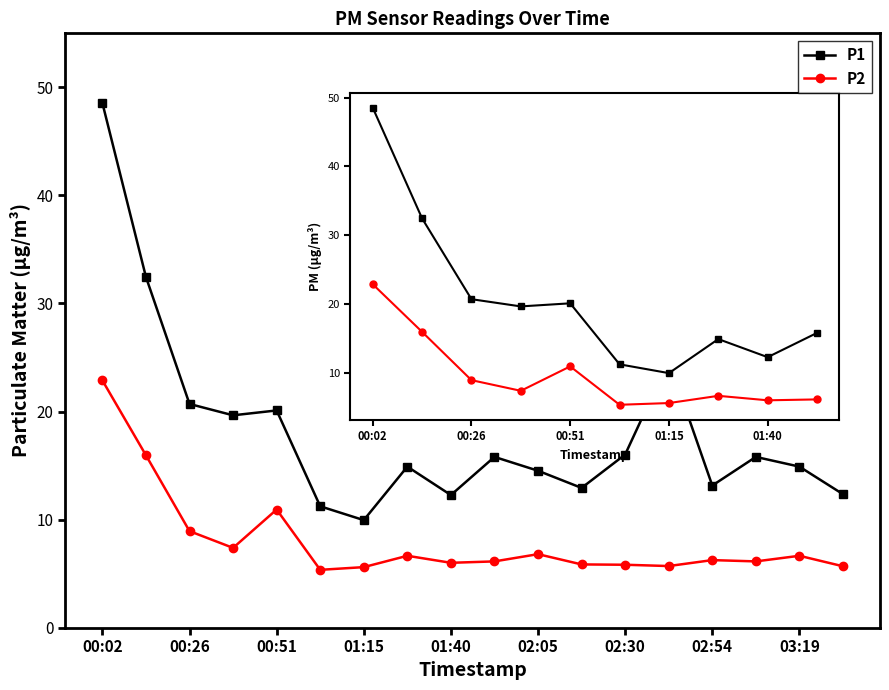

Does the chart have visible grid lines?

No